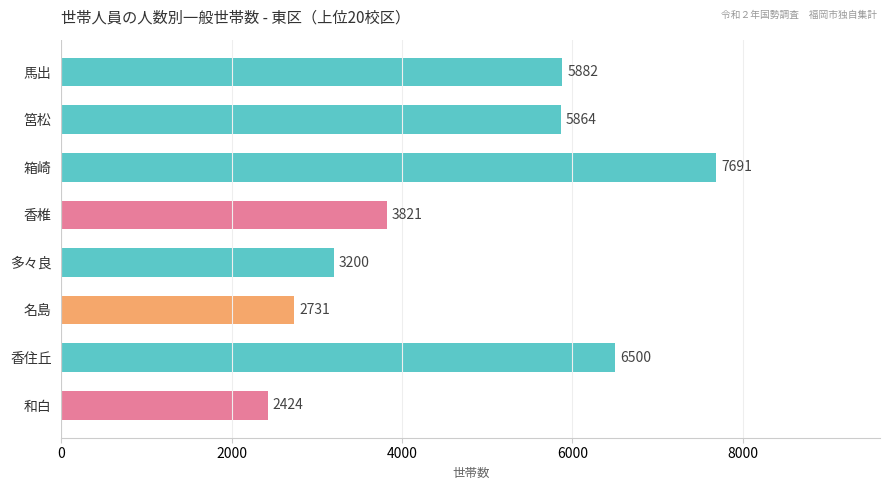

Rank the categories by value from lowest to highest.

和白, 名島, 多々良, 香椎, 筥松, 馬出, 香住丘, 箱崎